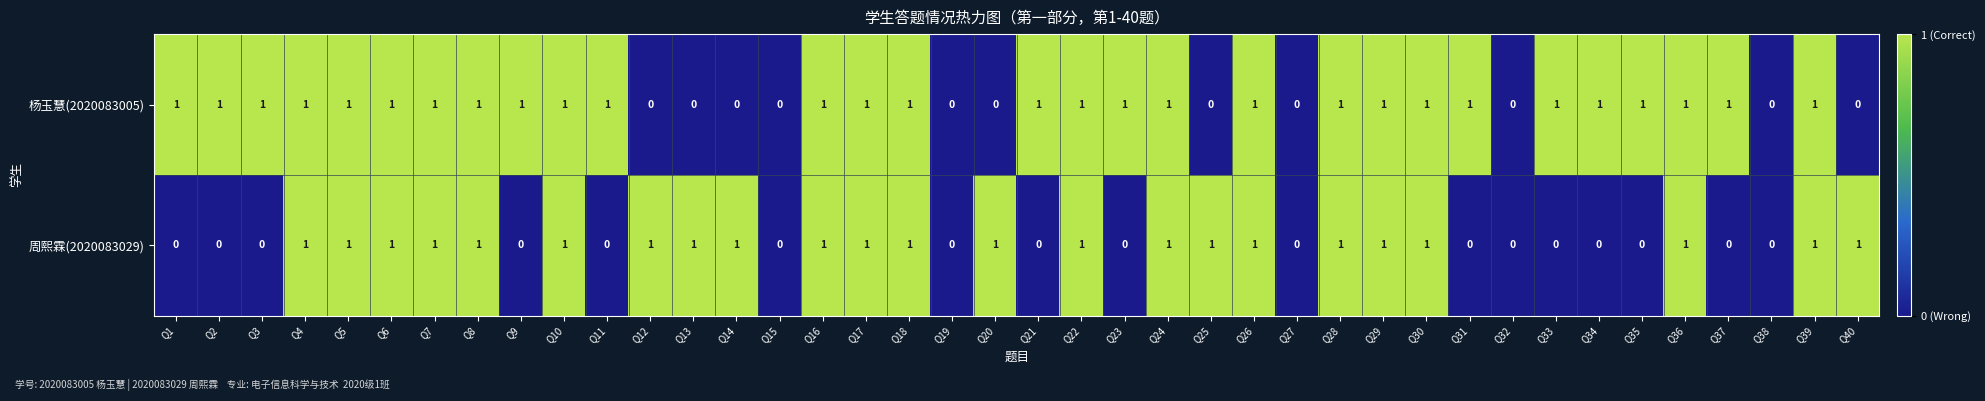

What is the sum of all 周熙霖(2020083029) values?

23